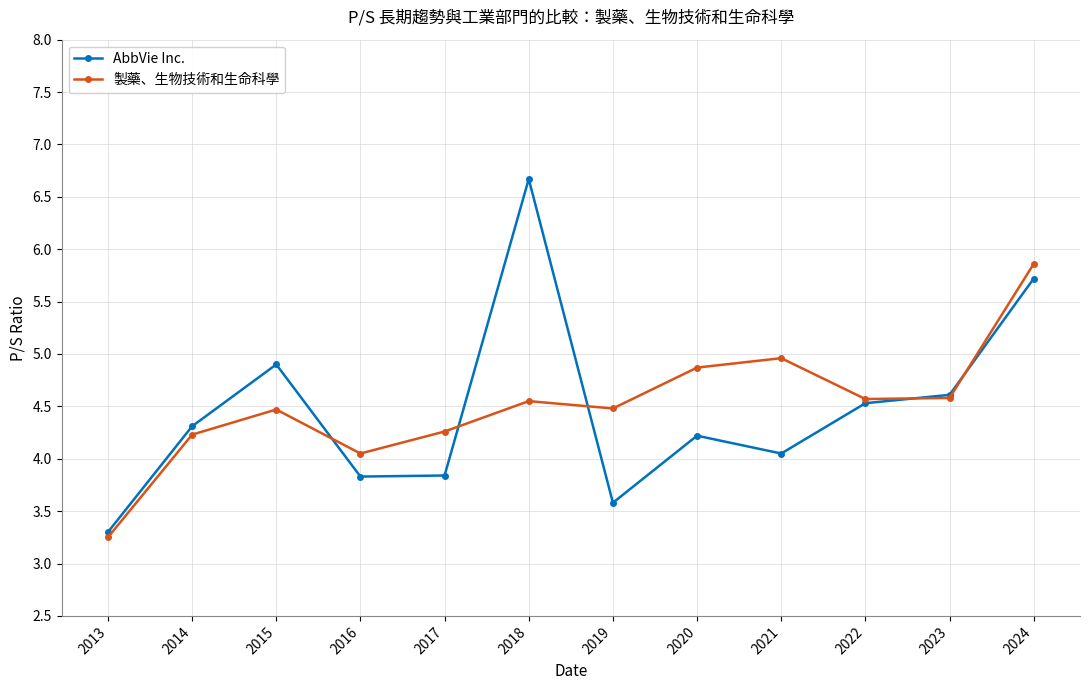

Where is AbbVie Inc. nearest to the value 4?

2021